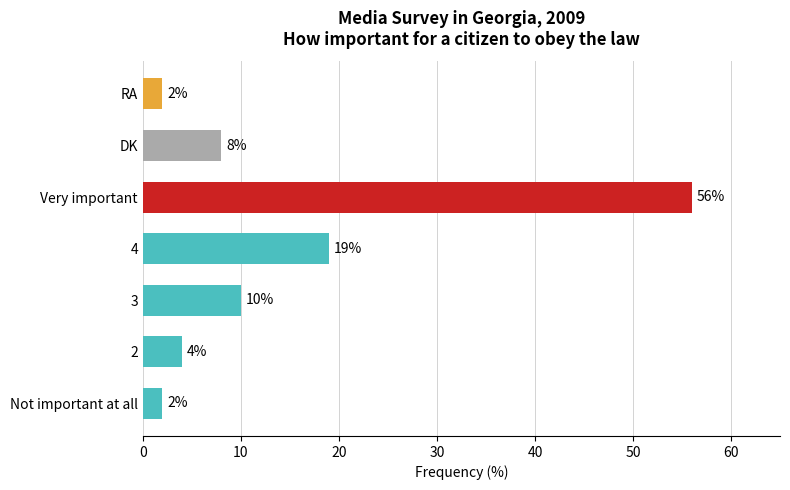

Which label corresponds to the largest value in the chart?

Very important